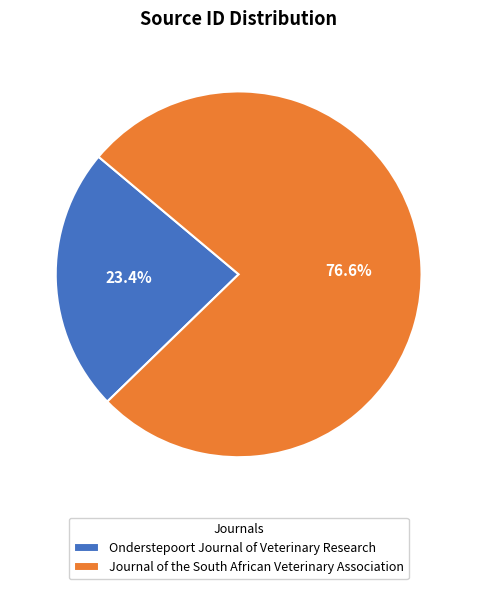

The Onderstepoort Journal of Veterinary Research slice represents 30% of the pie. True or false?

False